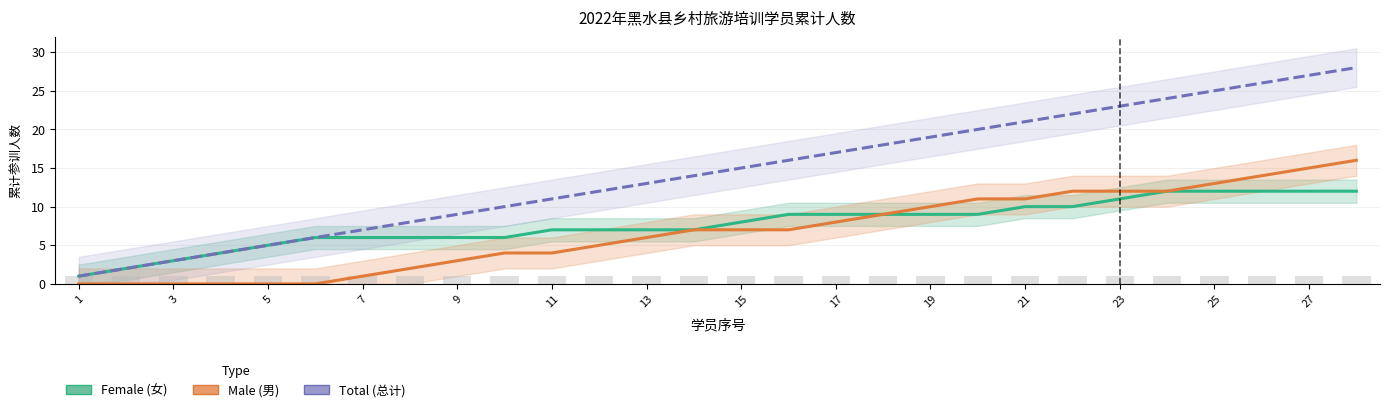

What is the value of the Female (女) bar at the 12th from the left?

7